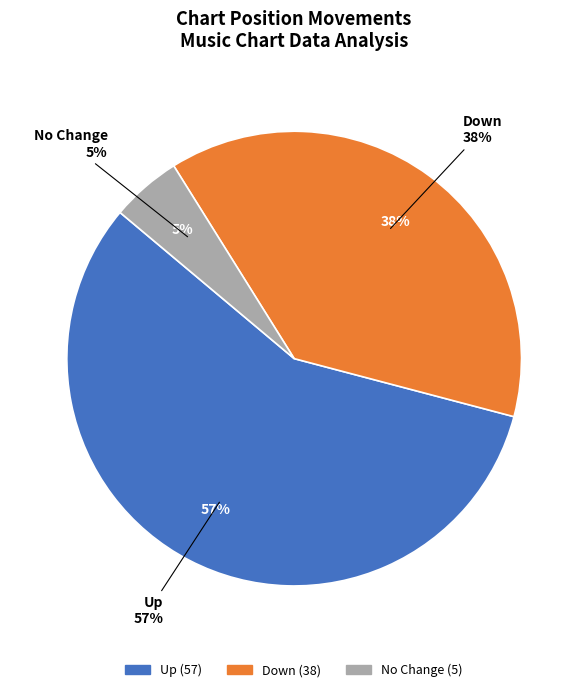

What percentage is the - slice, to the nearest percent?

5%